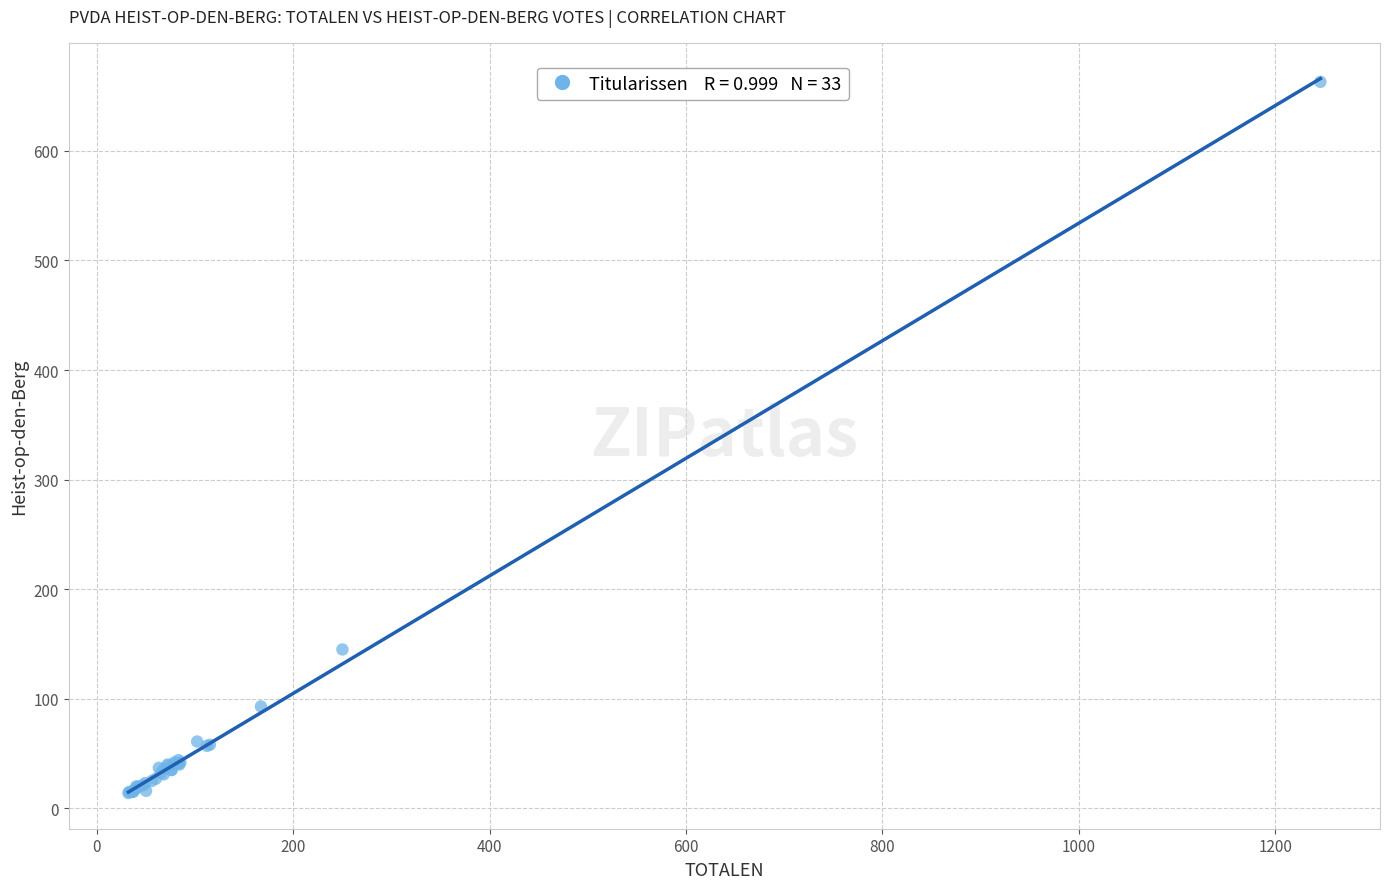

What Y value in the scatter plot is closest to 338?

145